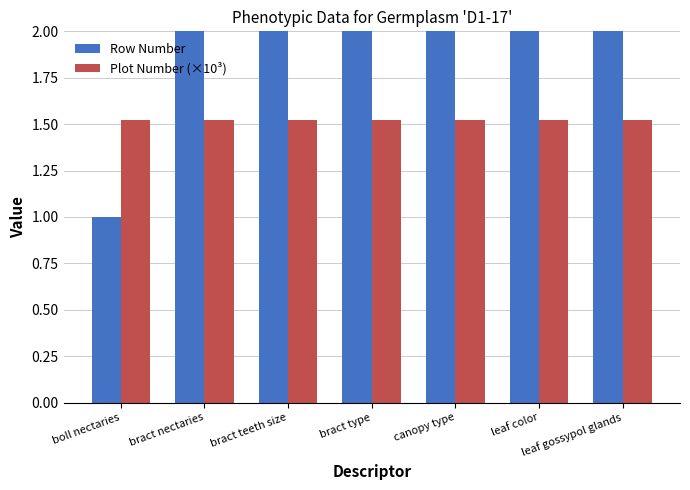

True or false: Plot Number (×10³) has a value of 0.9 at leaf color.

False